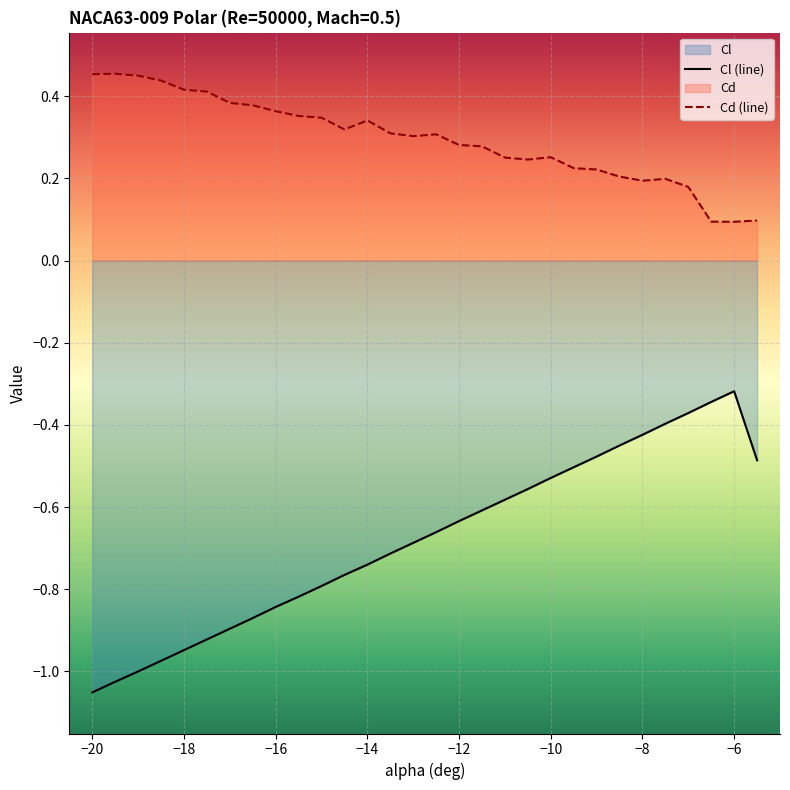

What position from the right is -19.5?

29